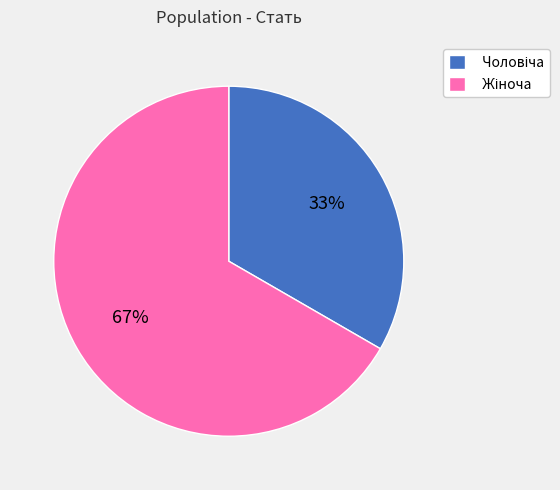

Is there any slice that represents more than half of the pie?

Yes